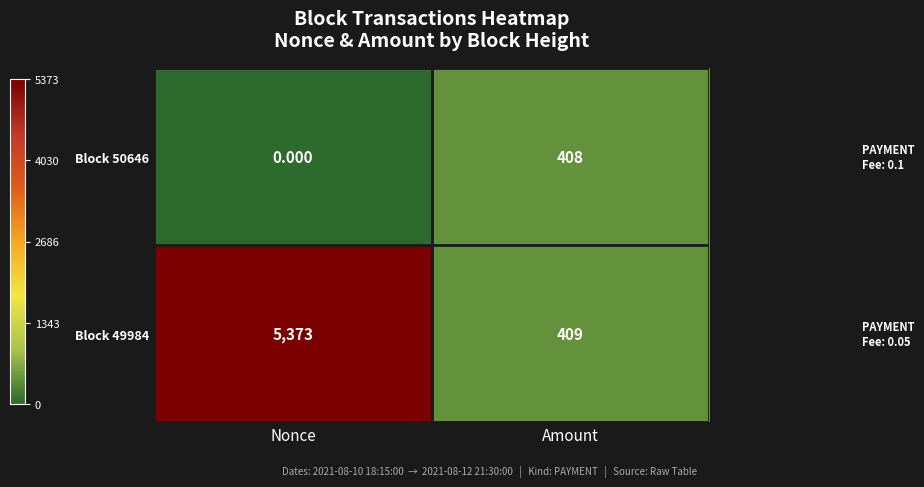

Is the value of Block 49984 at Amount greater than the value of Block 50646 at Nonce?

Yes